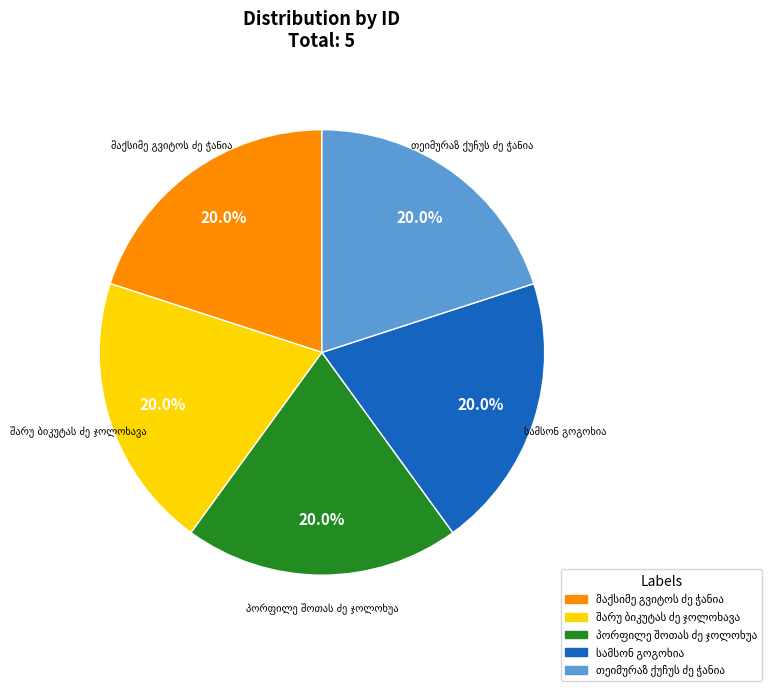

Is there a majority slice in this chart?

No